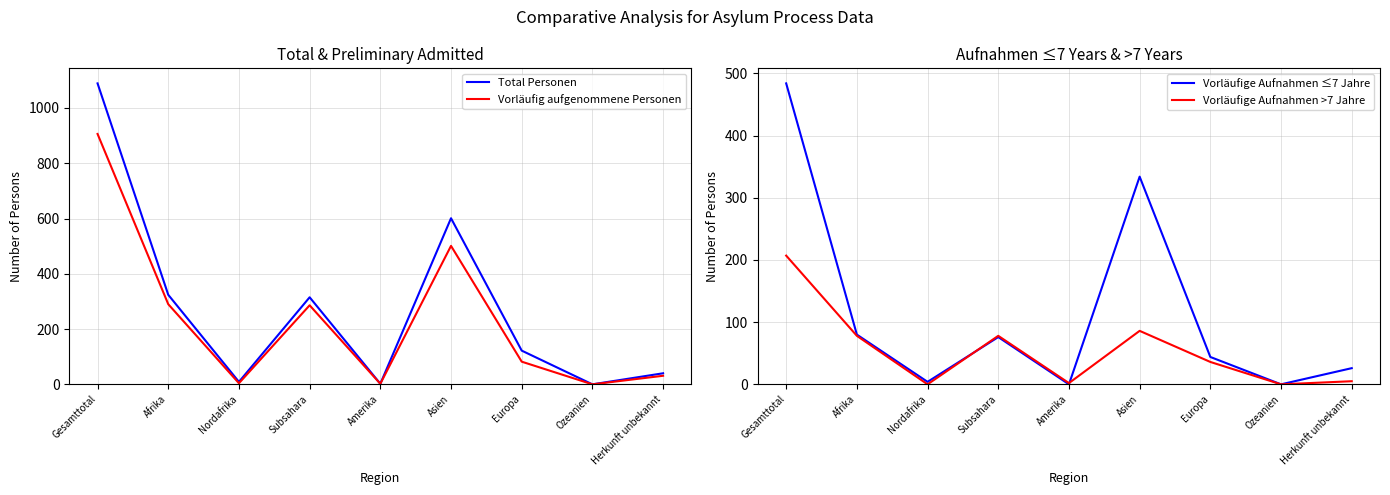

True or false: Vorläufig aufgenommene Personen has a value of 1 at Amerika.

False